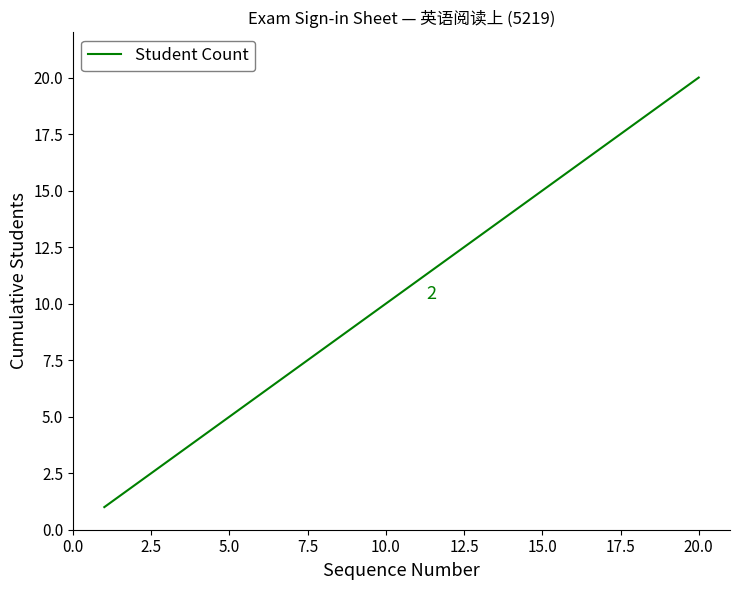

What is the greatest value displayed?

20